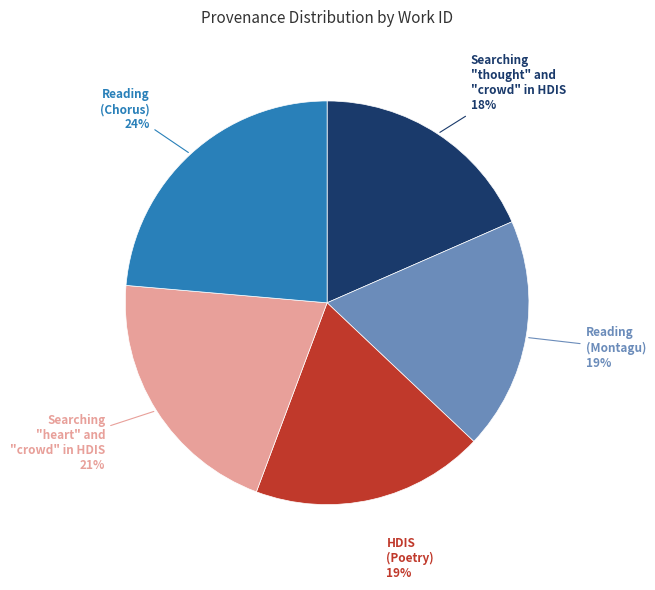

Count the number of slices in the pie.

5